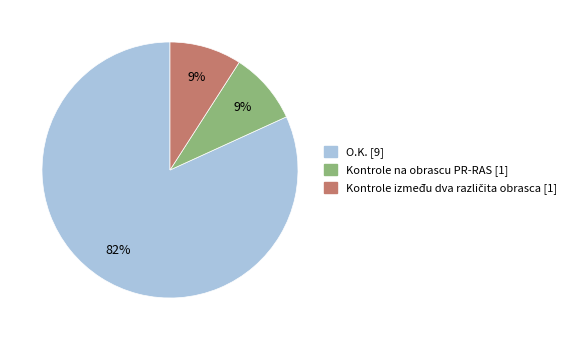

The Kontrole na obrascu PR-RAS [1] slice represents 1% of the pie. True or false?

False